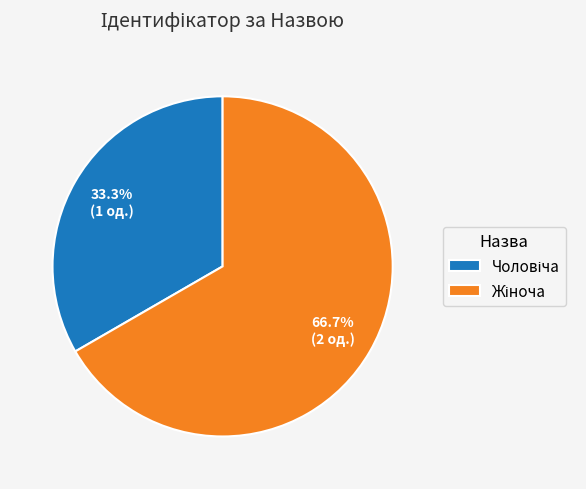

Is there a majority slice in this chart?

Yes